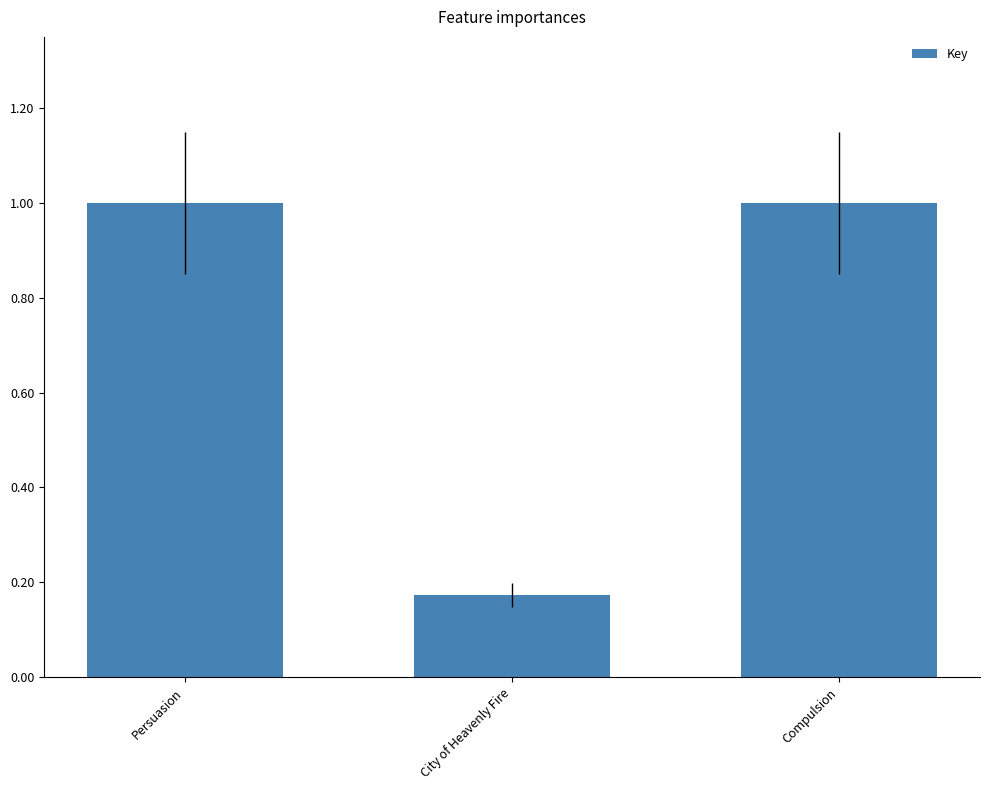

The chart shows a value of 1.0 at Persuasion. True or false?

True